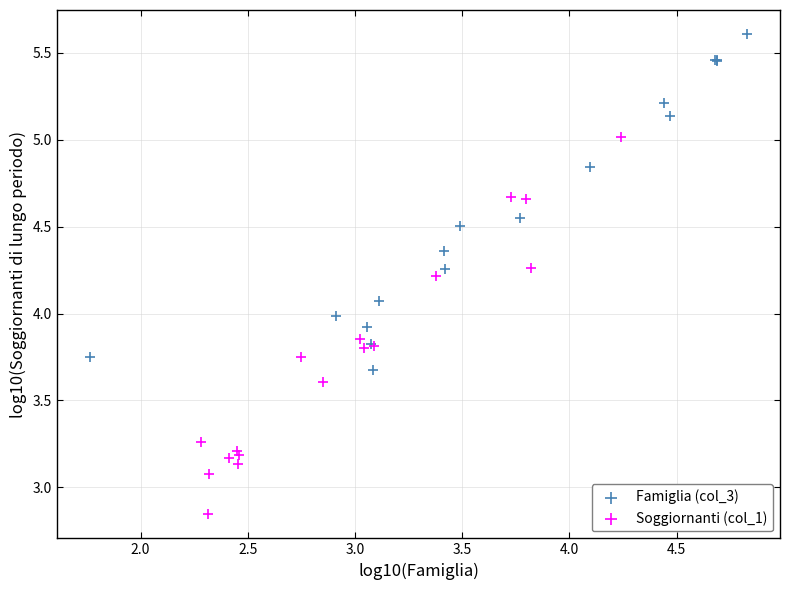

What are all the series names shown in the legend?

Famiglia (col_3), Soggiornanti (col_1)